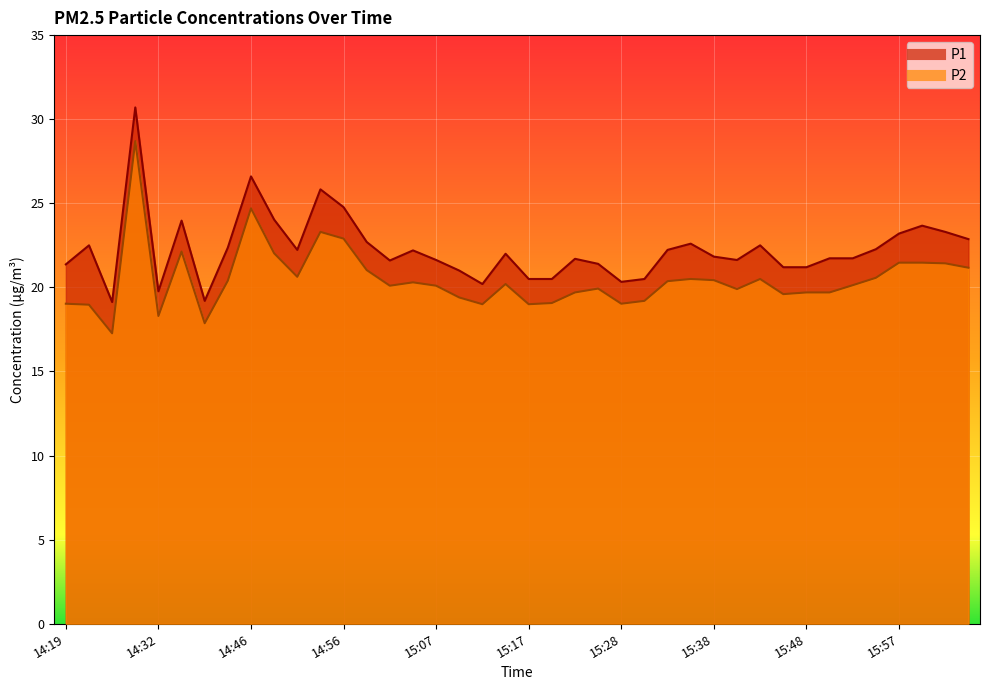

At which category is the sum across all series the highest?

14:26